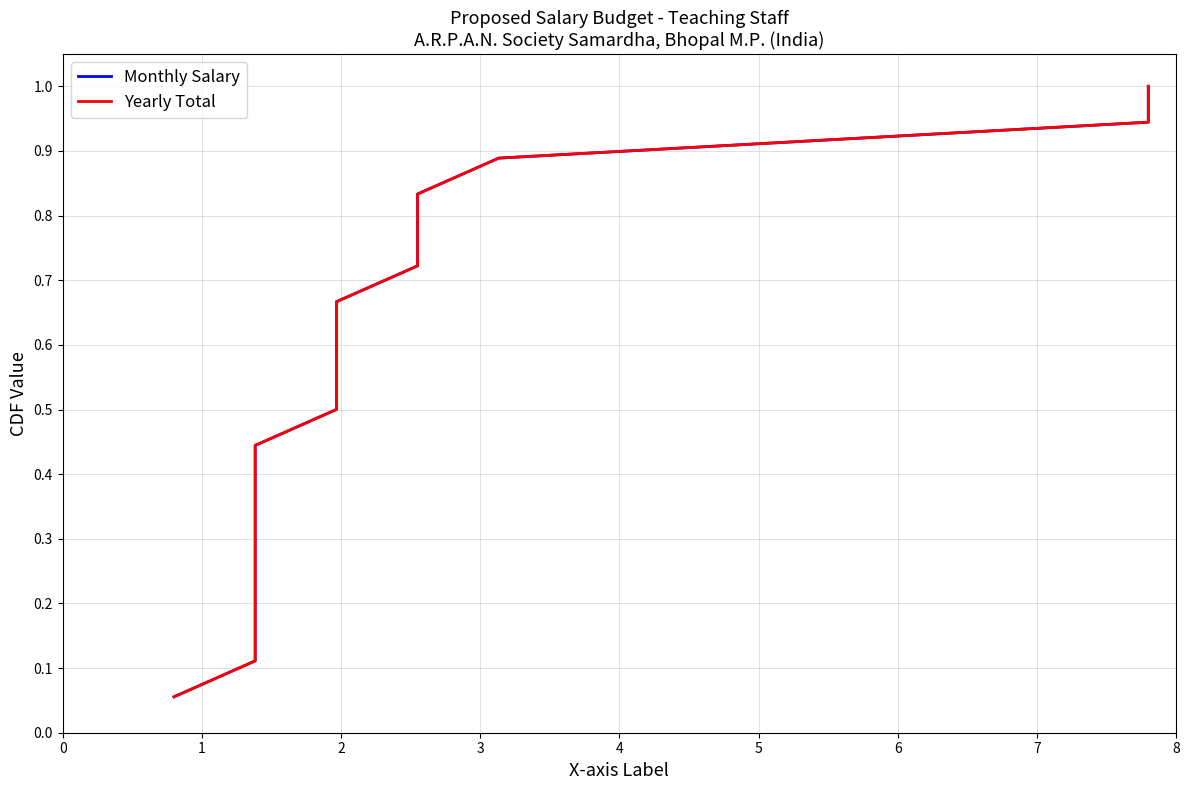

Between 2 and 5, which series saw the biggest shift?

Monthly Salary